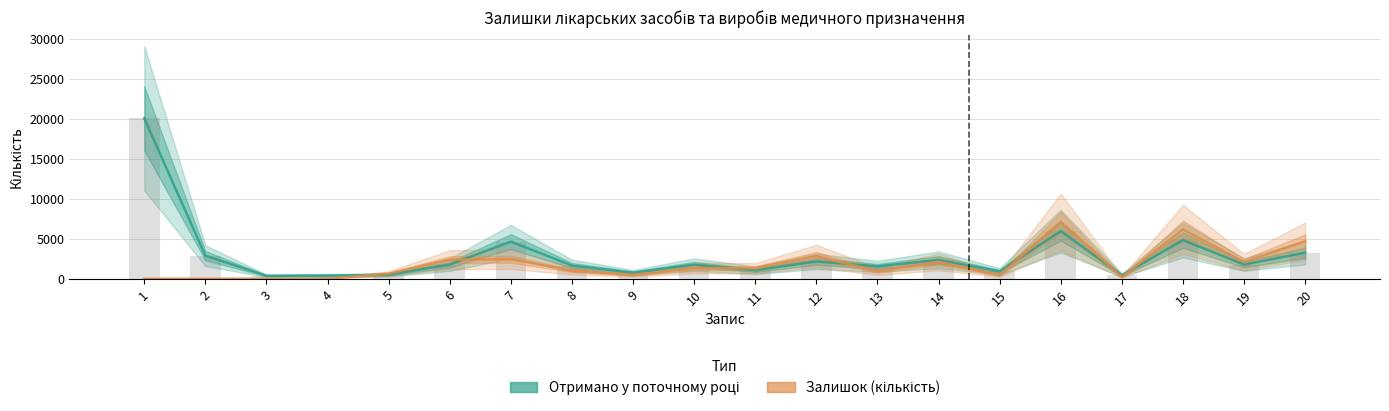

Is it true that Отримано у поточному році equals 2350 at 14?

True